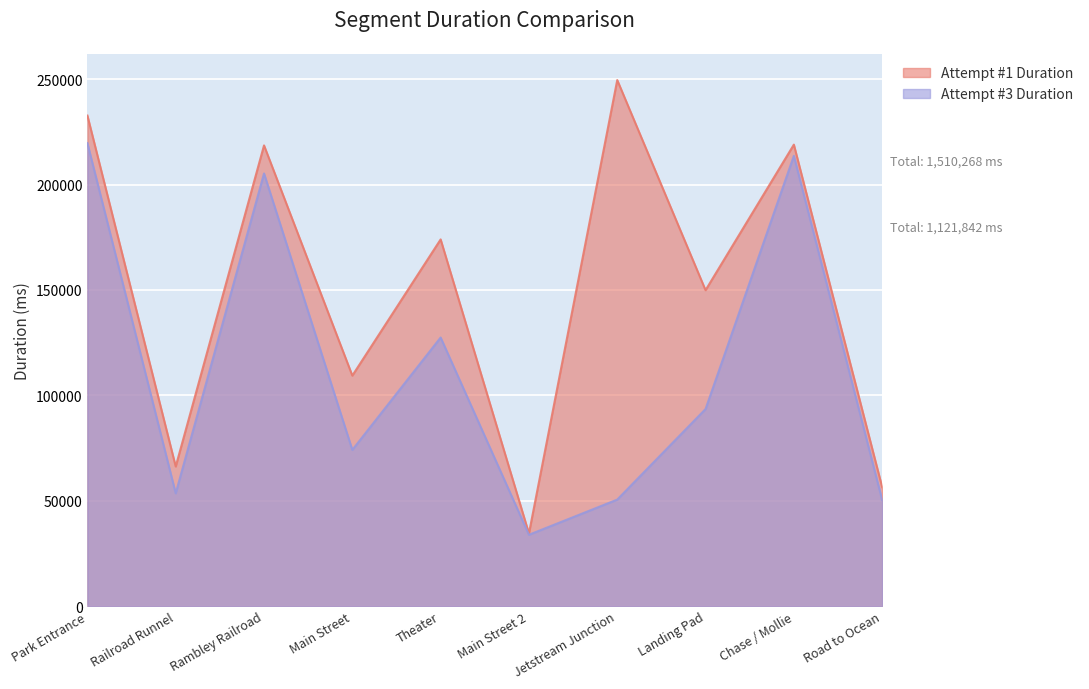

At which category does Attempt #1 Duration reach its first local peak?

Rambley Railroad